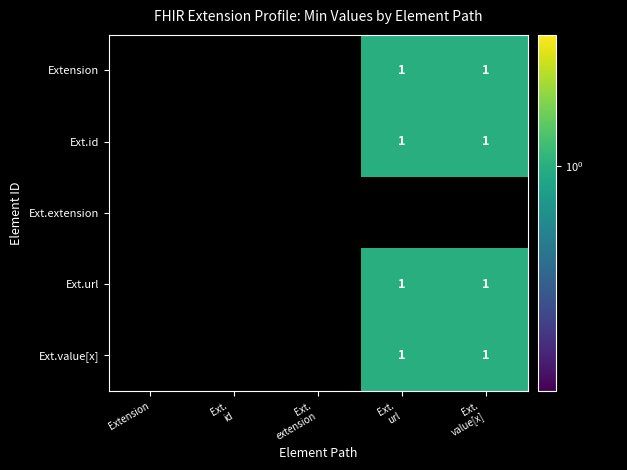

Which has a higher value, Extension or Ext.
value[x]?

Ext.
value[x]